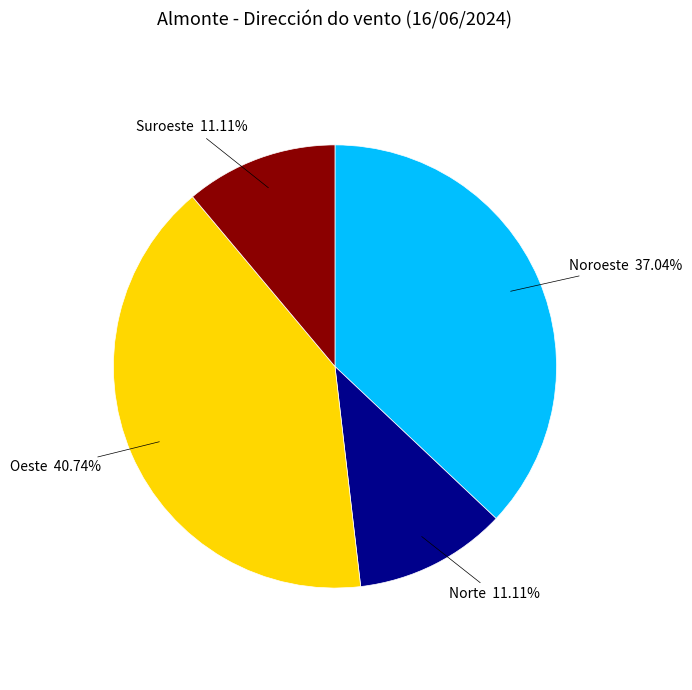

Does Noroeste account for over 50% of the chart?

No